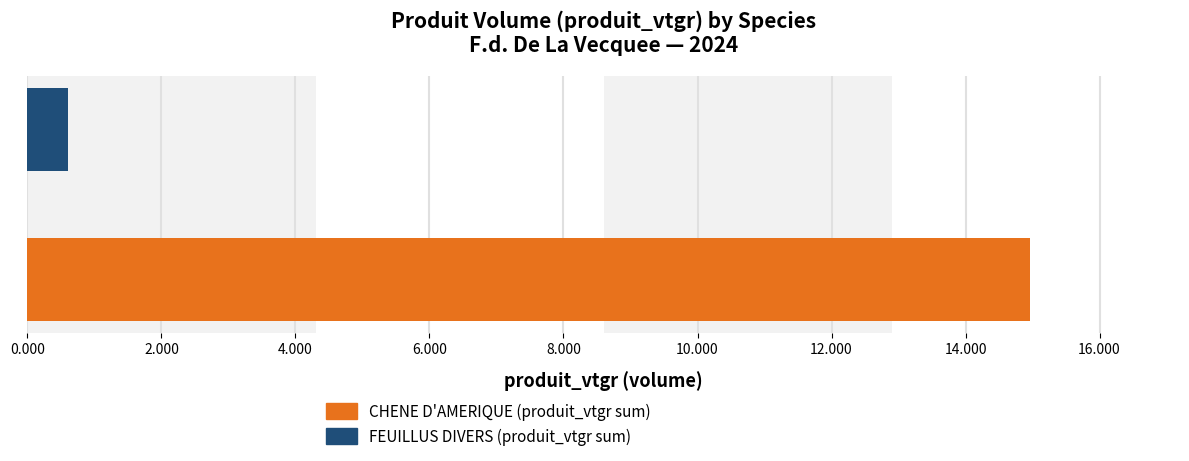

Count the number of data series in this chart.

1